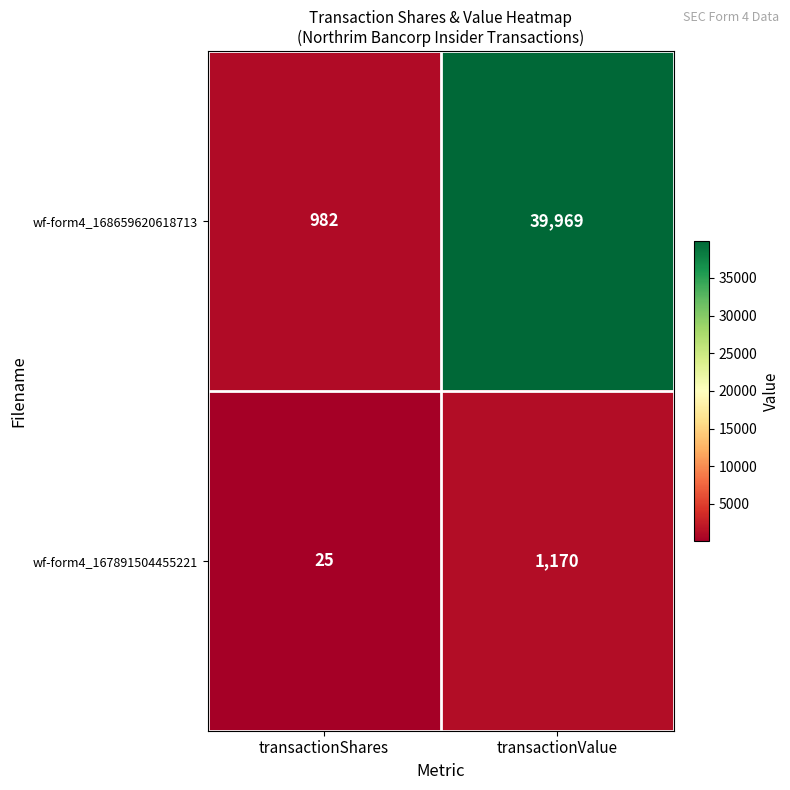

Reading left to right, transcribe all the data shown in this chart.

wf-form4_168659620618713: 982	39969
wf-form4_167891504455221: 25	1170